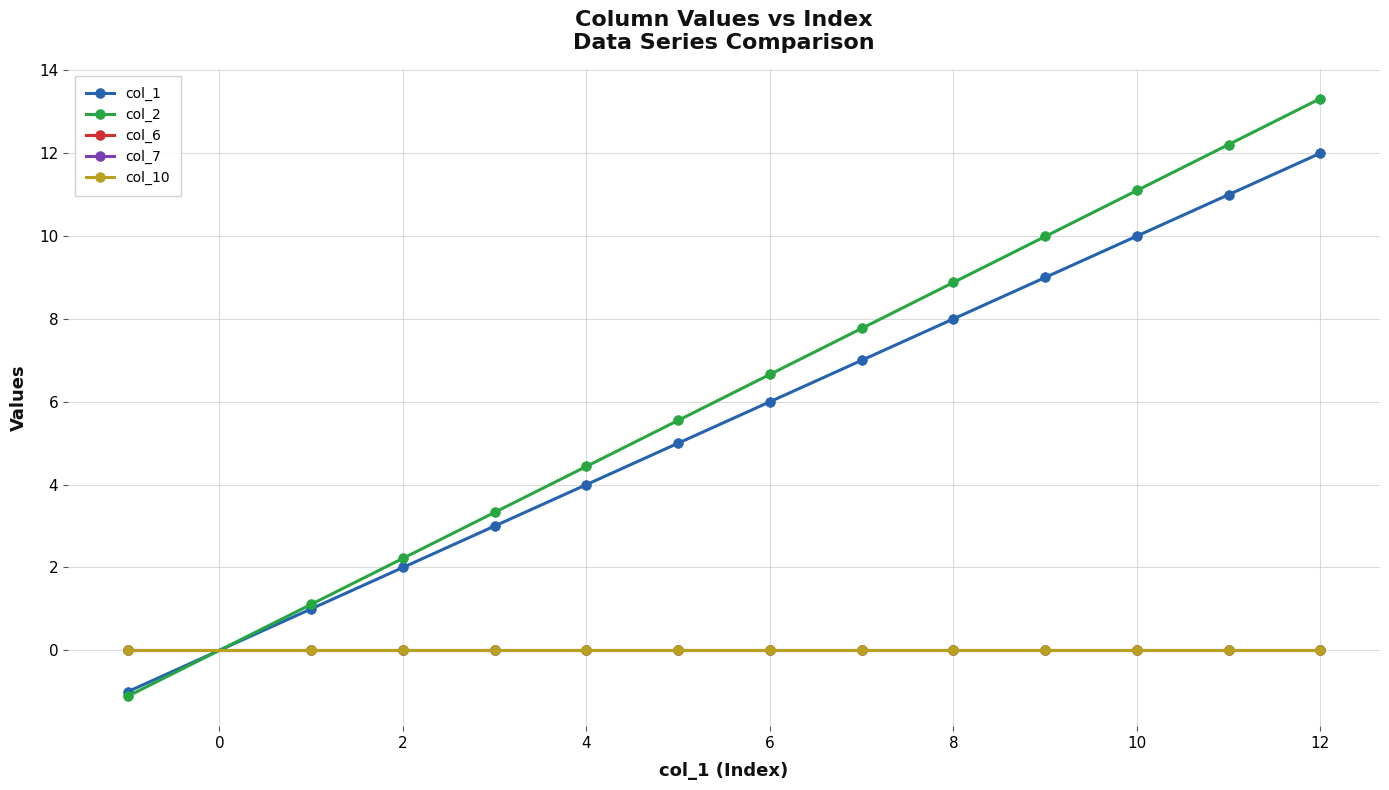

Reading left to right, transcribe all the data shown in this chart.

col_1: -1.0	1.0	2.0	3.0	4.0	5.0	6.0	7.0	8.0	9.0	10.0	11.0	12.0
col_2: -1.1	1.1	2.2	3.3	4.4	5.5	6.7	7.8	8.9	10.0	11.1	12.2	13.3
col_6: 0.0	0.0	0.0	0.0	0.0	0.0	0.0	0.0	0.0	0.0	0.0	0.0	0.0
col_7: 0.0	0.0	0.0	0.0	0.0	0.0	0.0	0.0	0.0	0.0	0.0	0.0	0.0
col_10: 0.0	0.0	0.0	0.0	0.0	0.0	0.0	0.0	0.0	0.0	0.0	0.0	0.0